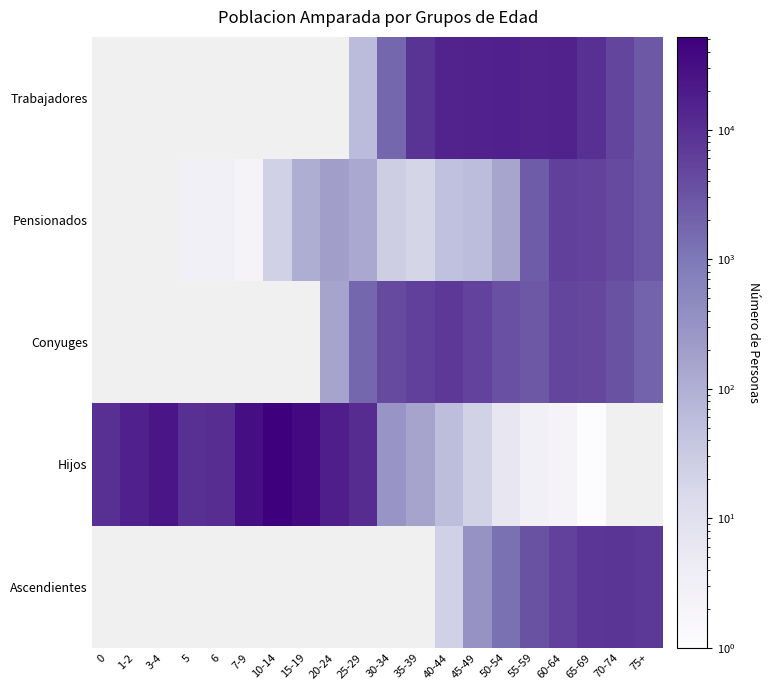

True or false: Pensionados has a value of 153.9 at 15-19.

False